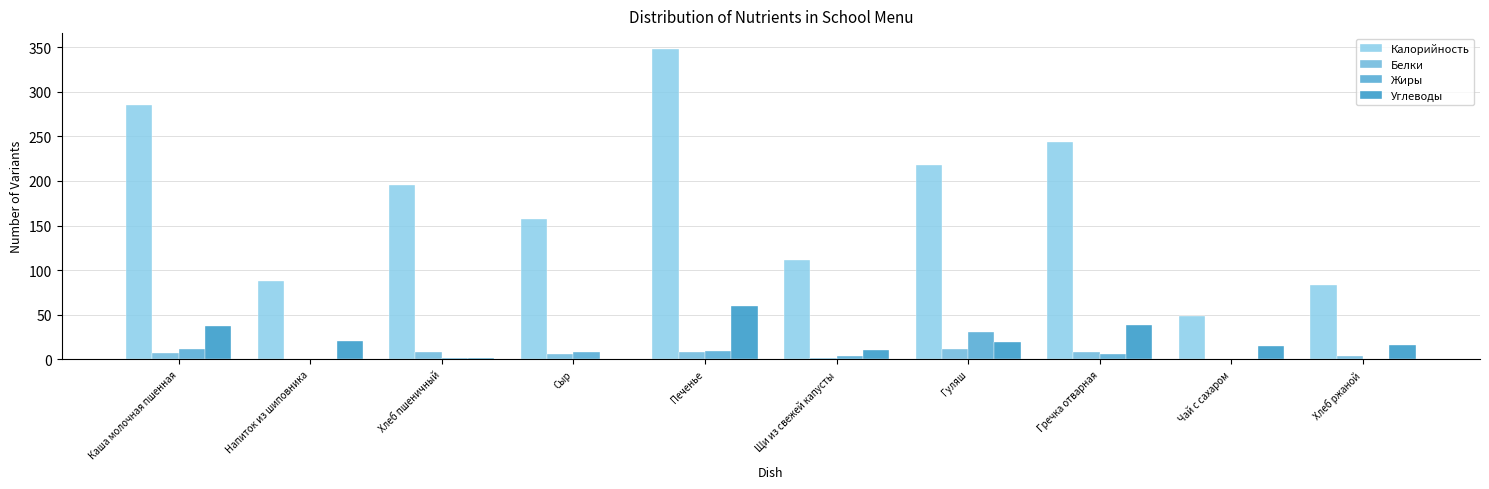

Reading left to right, transcribe all the data shown in this chart.

Калорийность: 285.0	88.2	195.0	157.0	348.2	111.4	218.0	243.8	48.6	83.2
Белки: 7.5	0.7	8.2	5.8	8.7	1.9	11.7	8.6	0.1	3.3
Жиры: 11.7	0.3	1.4	8.3	9.8	3.7	31.0	6.1	0.0	0.4
Углеводы: 37.0	20.8	1.3	0.0	60.0	10.1	20.1	38.6	15.0	16.7